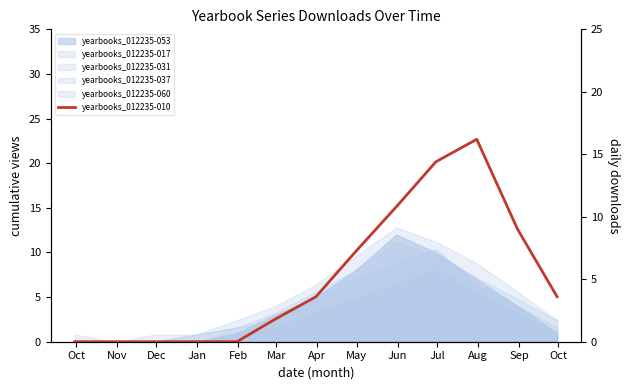

Which category has the highest value across all series?

Aug